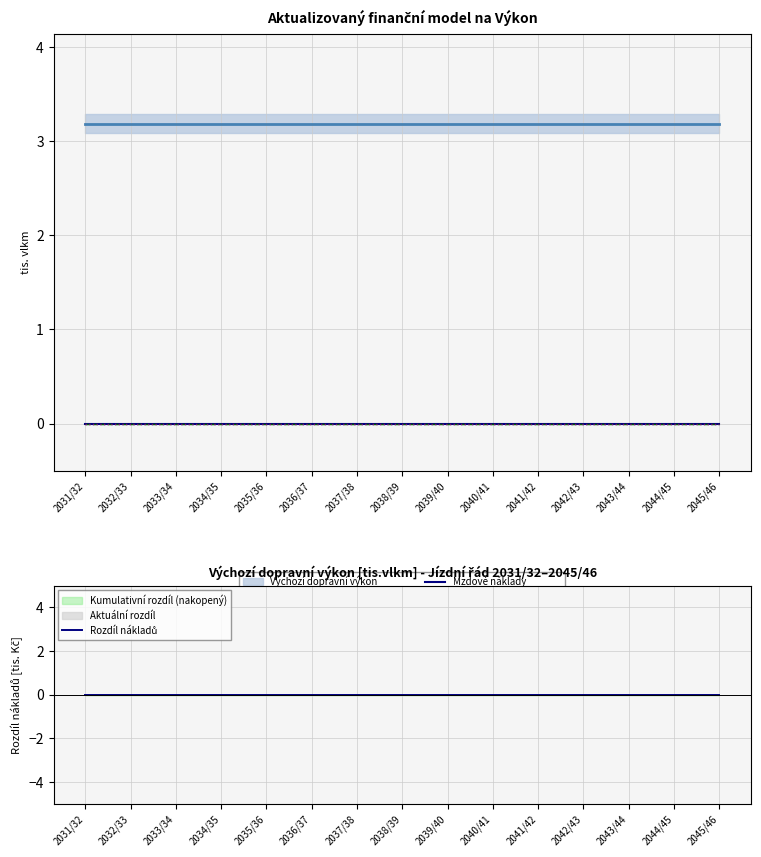

Is the value of Mzdové náklady at 2034/35 greater than the value of Provozní režie at 2045/46?

No